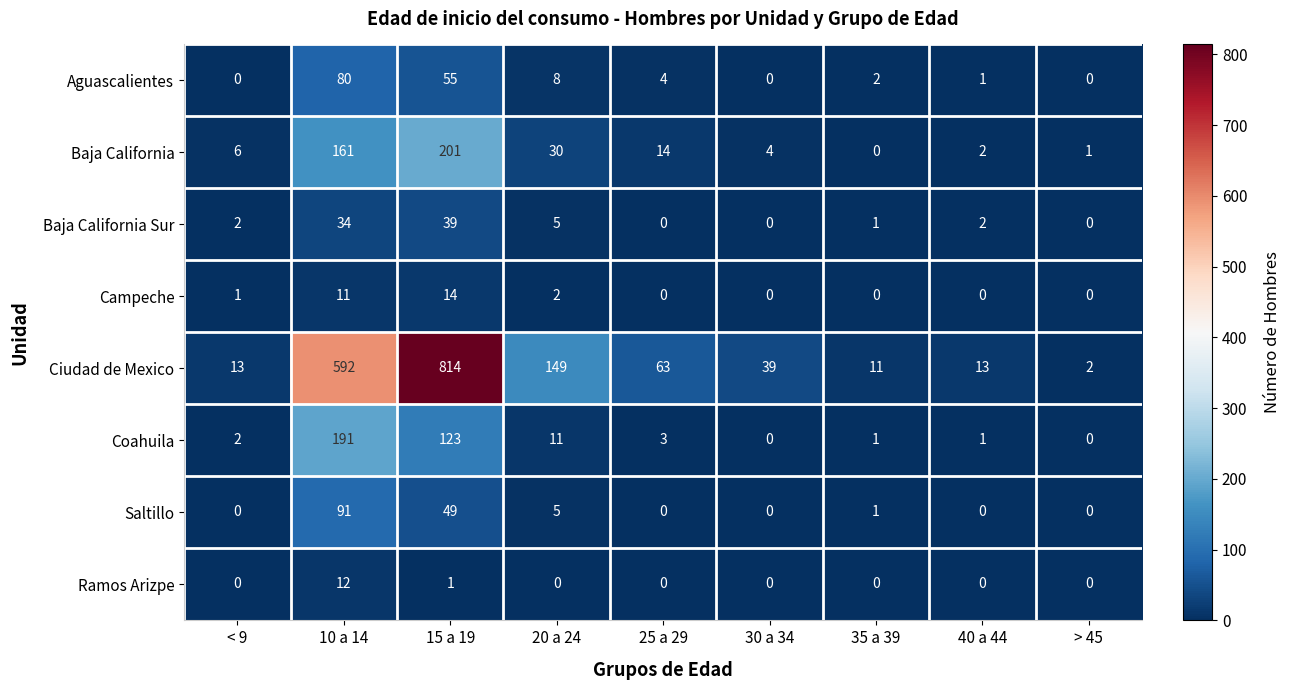

At which label does Aguascalientes first exceed 2?

10 a 14